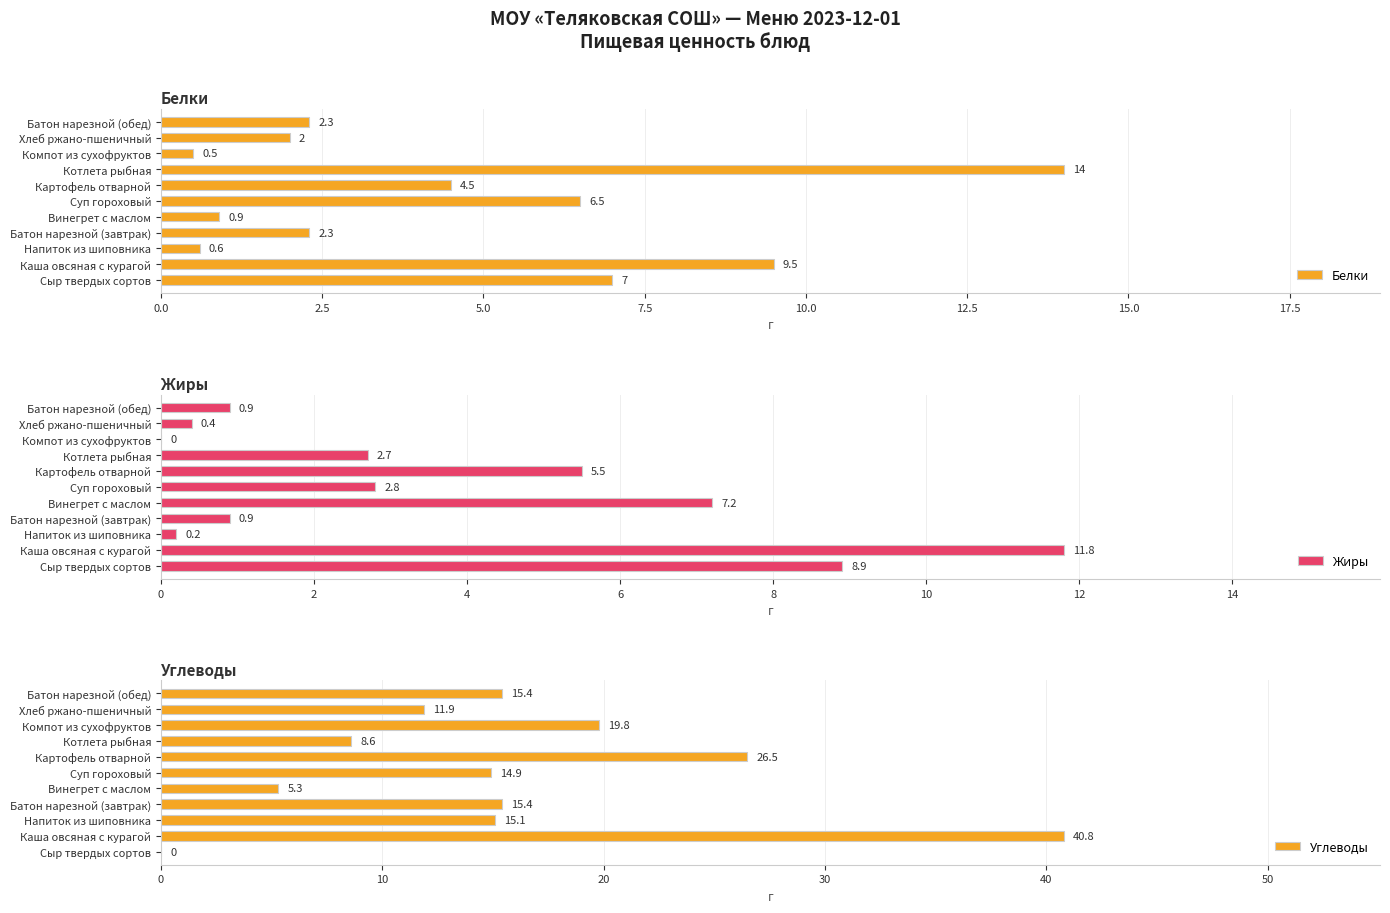

What is the difference between the maximum and minimum values in the Углеводы series?

40.8